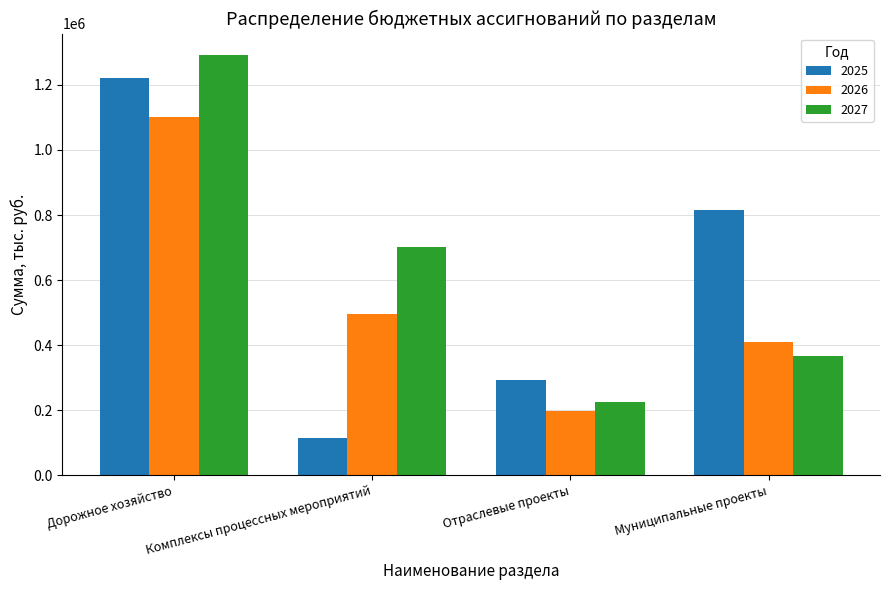

Rank the categories by 2025 value from highest to lowest.

Дорожное хозяйство, Муниципальные проекты, Отраслевые проекты, Комплексы процессных мероприятий